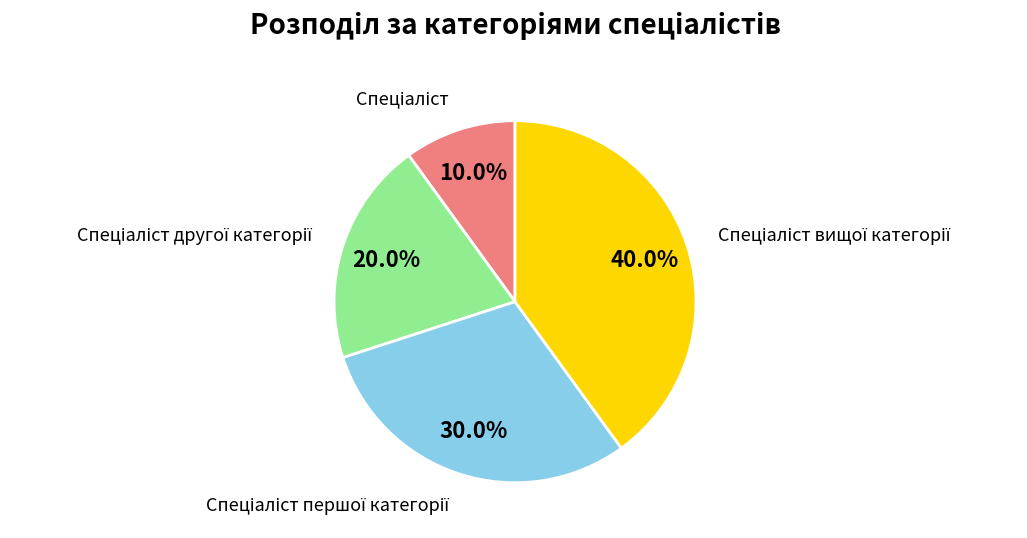

Is there a majority slice in this chart?

No